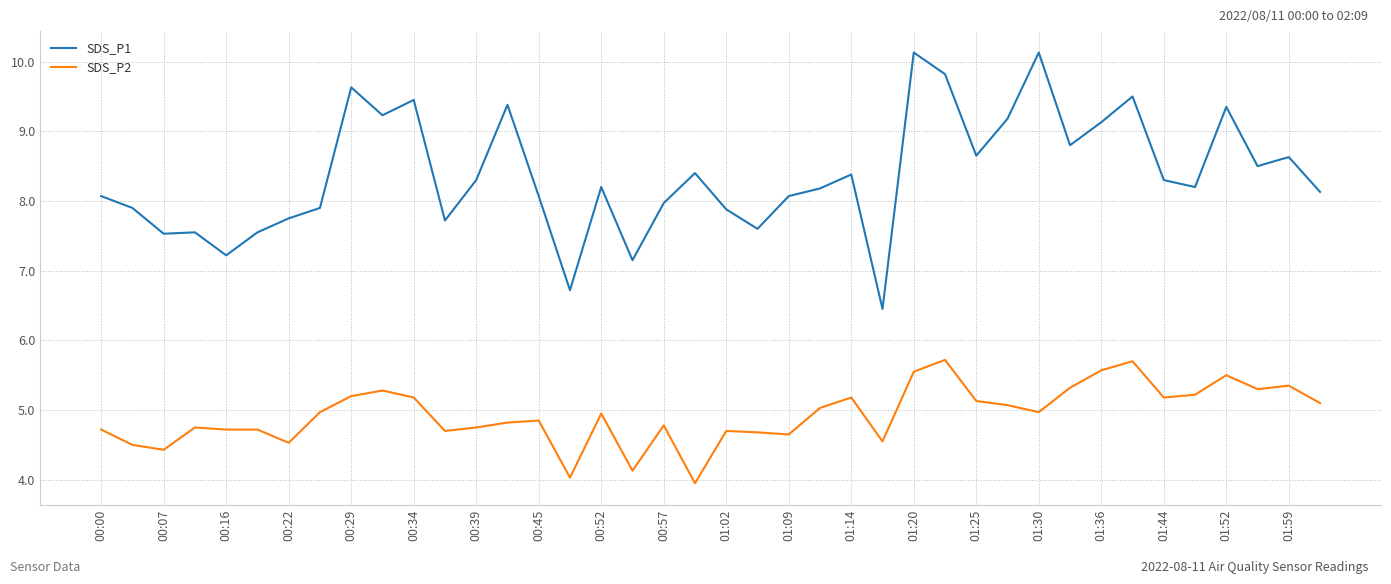

Rank the series by their maximum value, from lowest to highest.

SDS_P2, SDS_P1